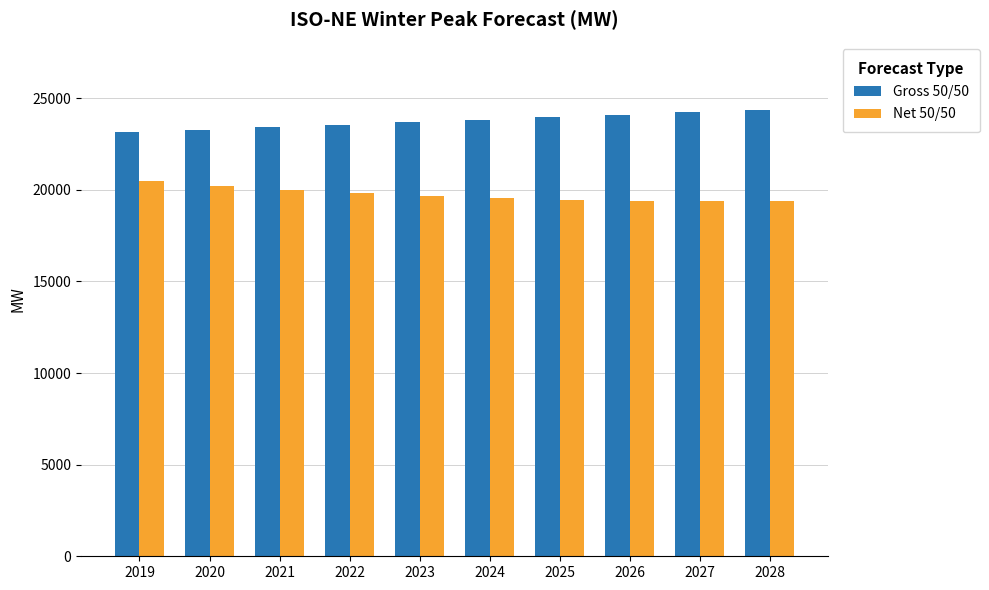

Rank the series by their maximum value, from lowest to highest.

Net 50/50, Gross 50/50